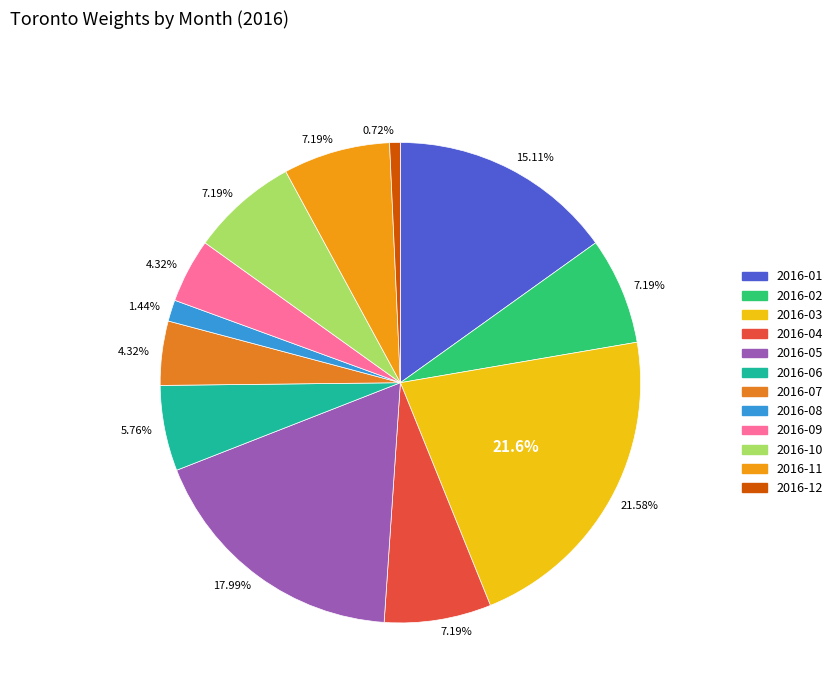

The 2016-07 slice represents 1% of the pie. True or false?

False